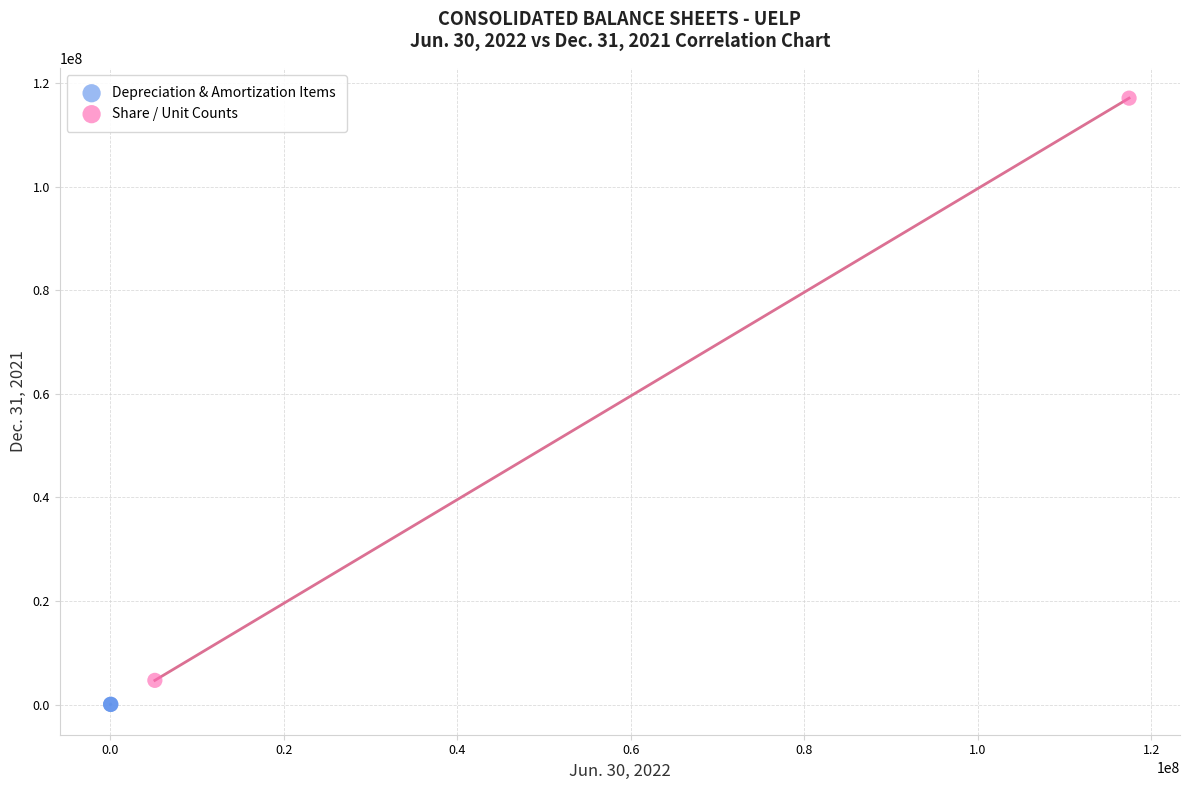

Which series reaches the maximum Y coordinate?

Share / Unit Counts